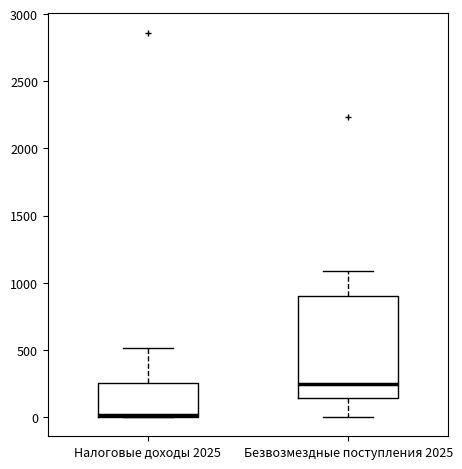

Reading left to right, read every box against the y-axis: the position of its median line, the range the box covers, and the ends of its whiskers. The values are not printed on the chart, so give them approximately, as read against the axis.

Налоговые доходы 2025: median 0, box 0 to 250, whiskers 0 to 500
Безвозмездные поступления 2025: median 250, box 150 to 900, whiskers 0 to 1100